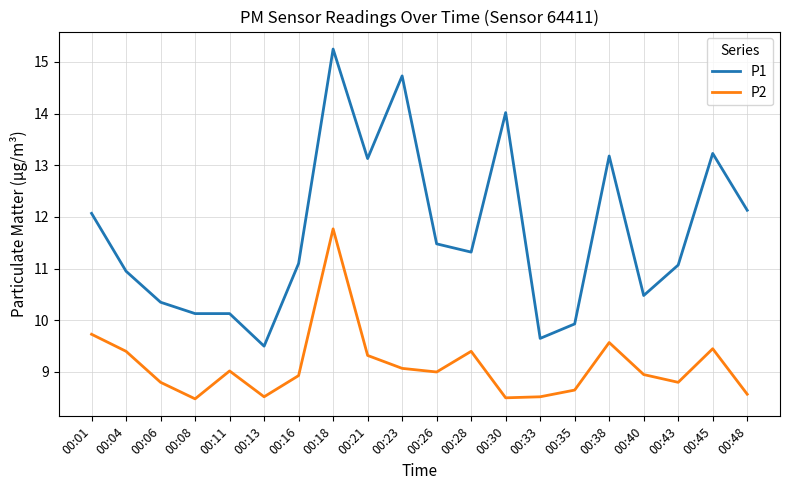

Is the value of P2 at 00:23 greater than the value of P1 at 00:11?

No